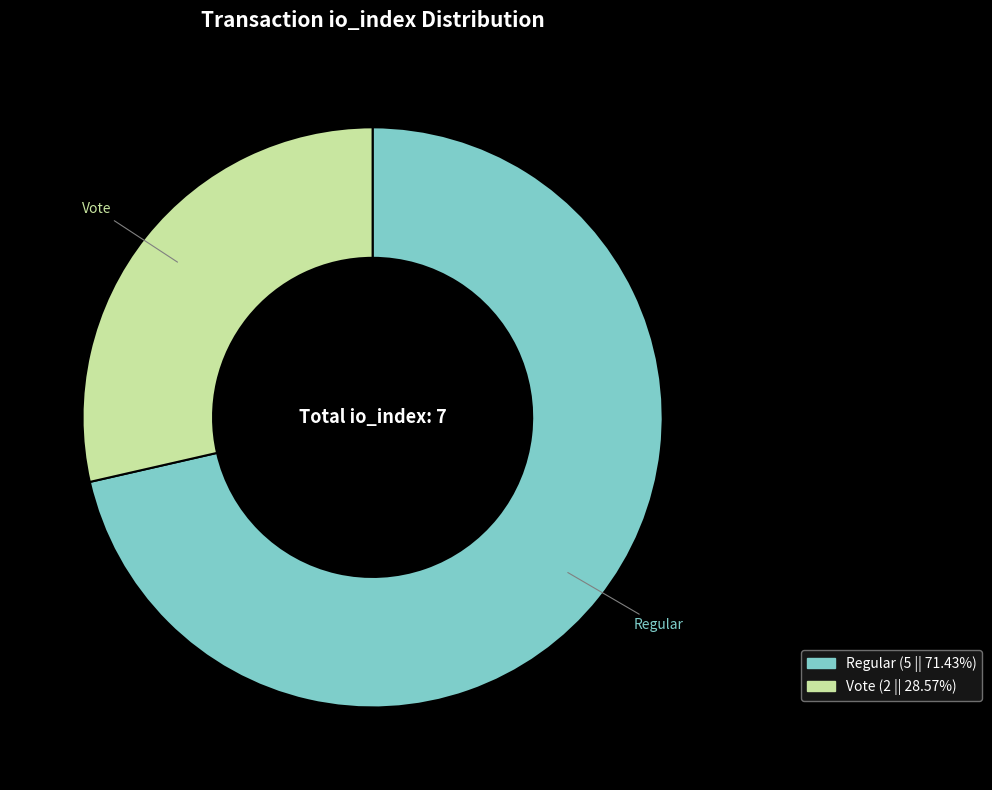

Does any single category account for the majority?

Yes